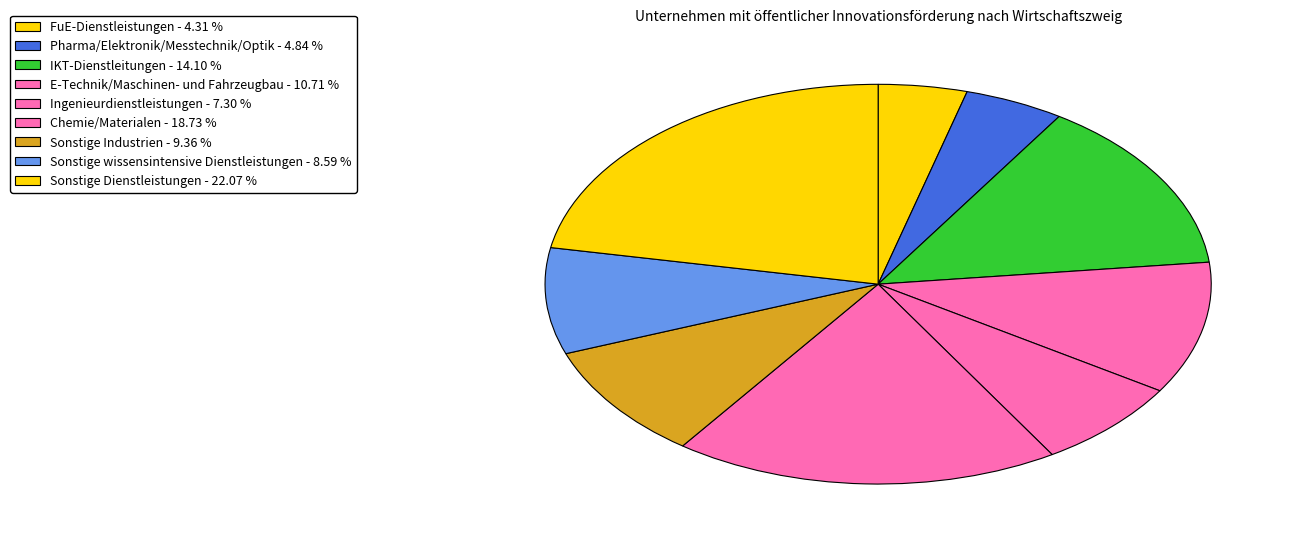

Is it true that Sonstige wissensintensive Dienstleistungen is 9% of the pie?

True